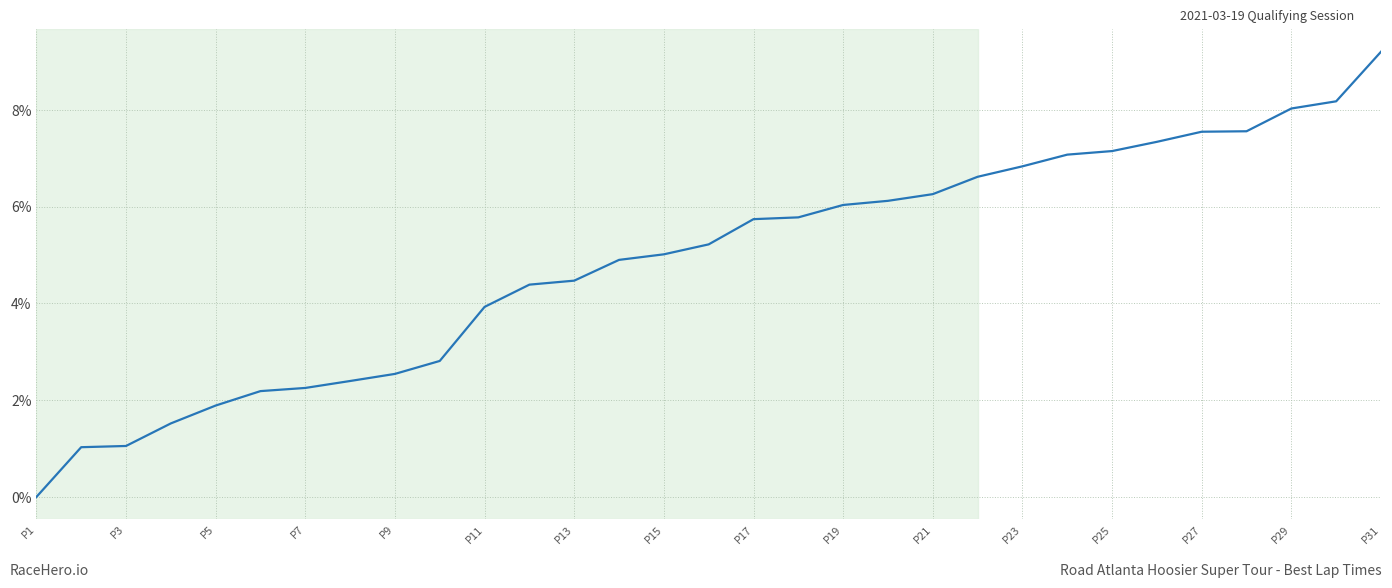

What is the greatest value displayed?

9.2